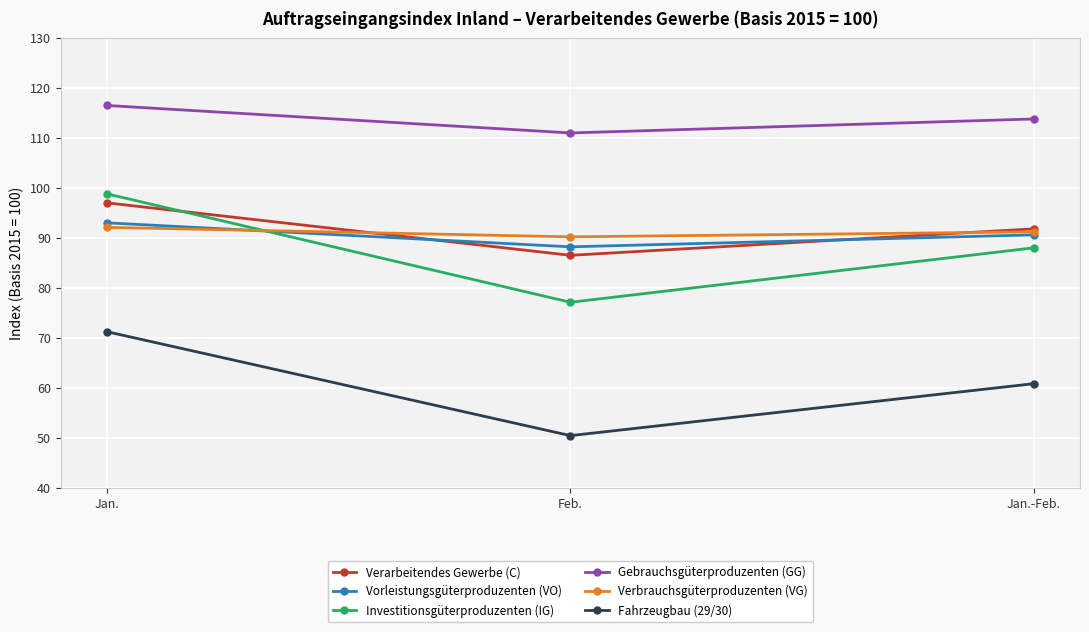

List the series in order of their peak value, highest first.

Gebrauchsgüterproduzenten (GG), Investitionsgüterproduzenten (IG), Verarbeitendes Gewerbe (C), Vorleistungsgüterproduzenten (VO), Verbrauchsgüterproduzenten (VG), Fahrzeugbau (29/30)